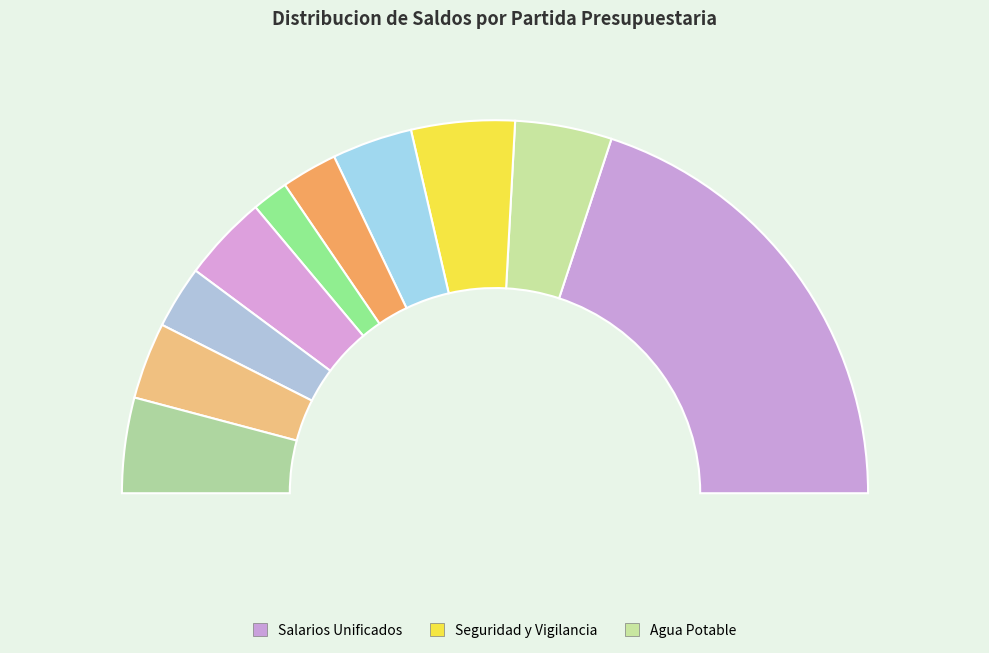

What is the change in value from Aporte Patronal to Al Sector Privado?

+38700.5